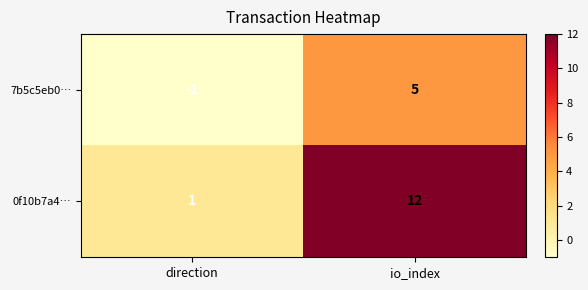

How many categories are shown in the chart?

2